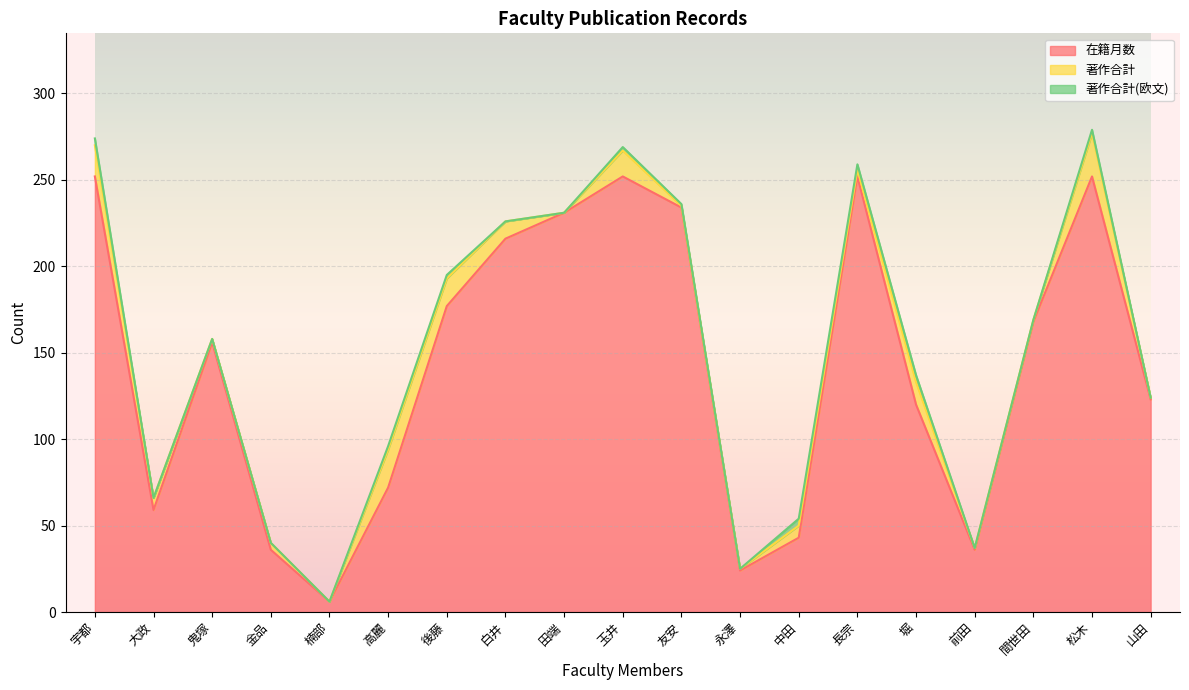

Which series has the largest range (max minus min)?

在籍月数